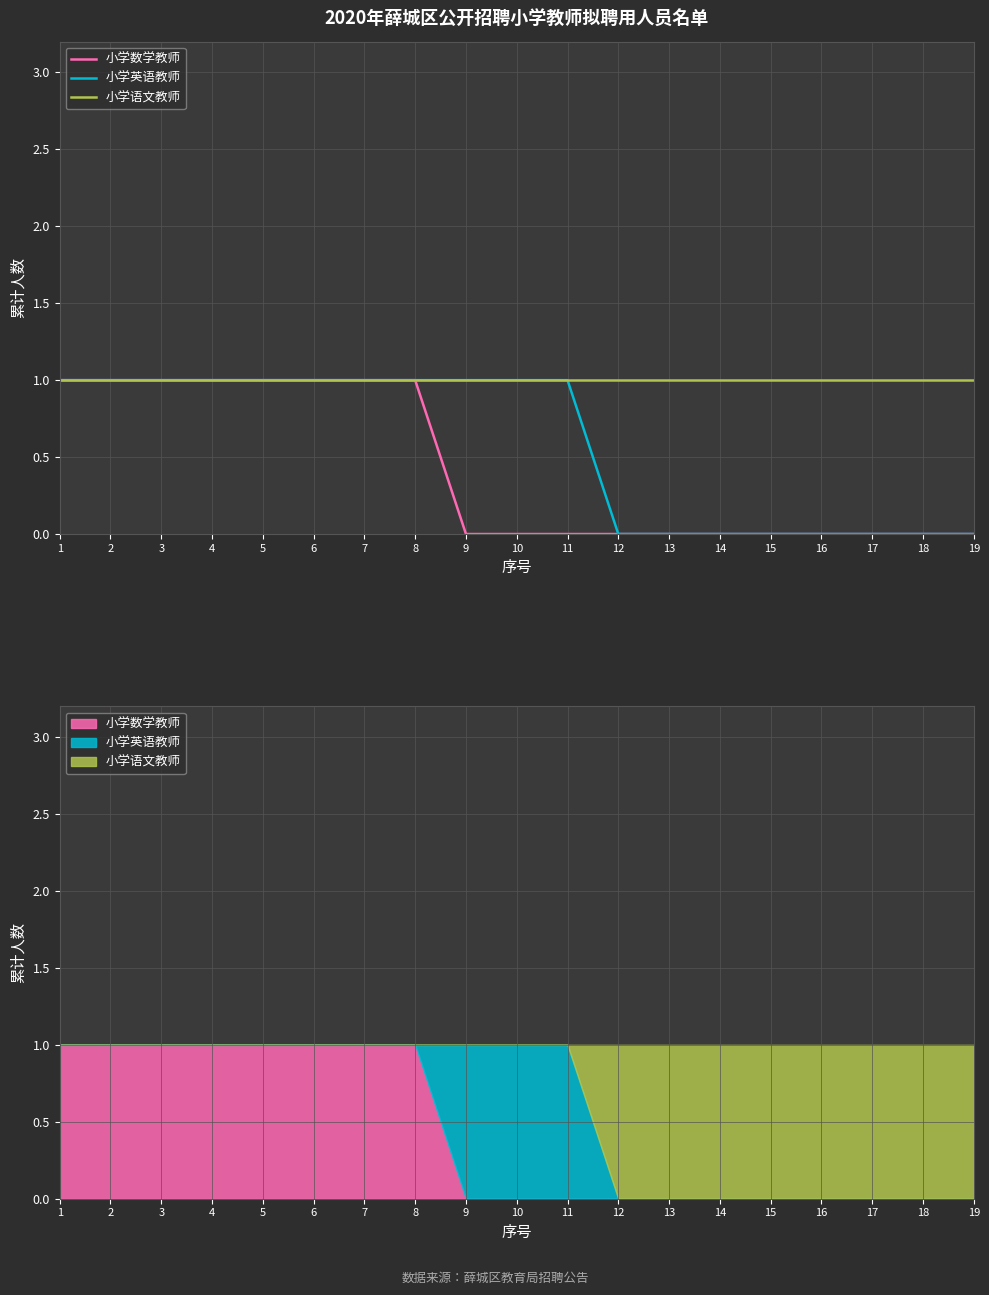

True or false: 小学数学教师 and 小学语文教师 cross at least once.

False